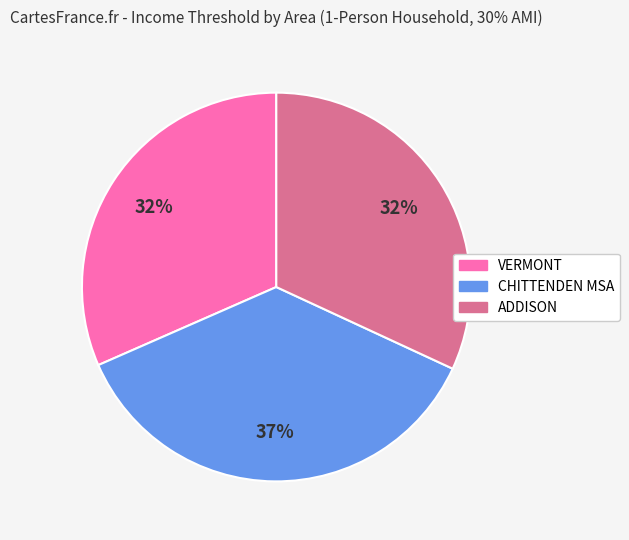

To the nearest percent, what is the difference between the largest and smallest slice percentages?

5%